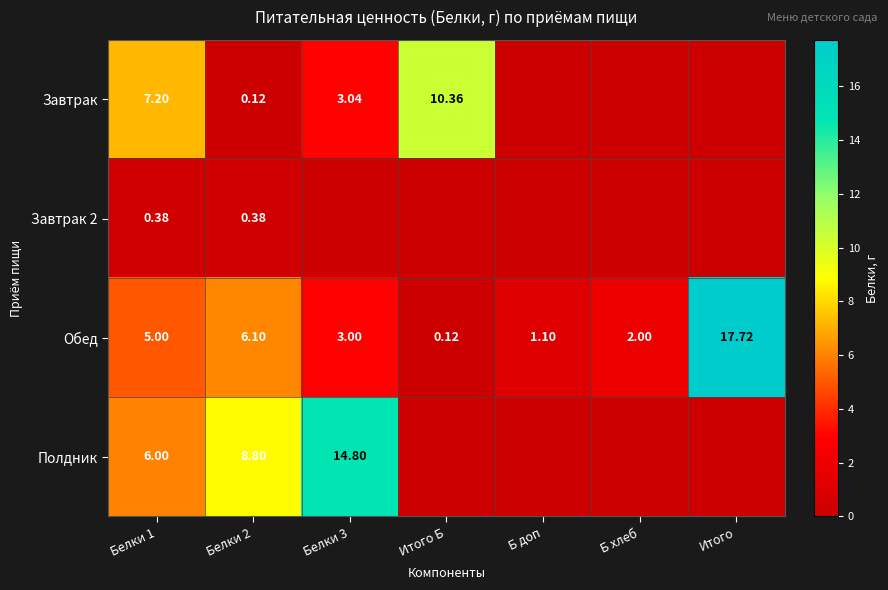

How many values in the Обед series are below 3?

3